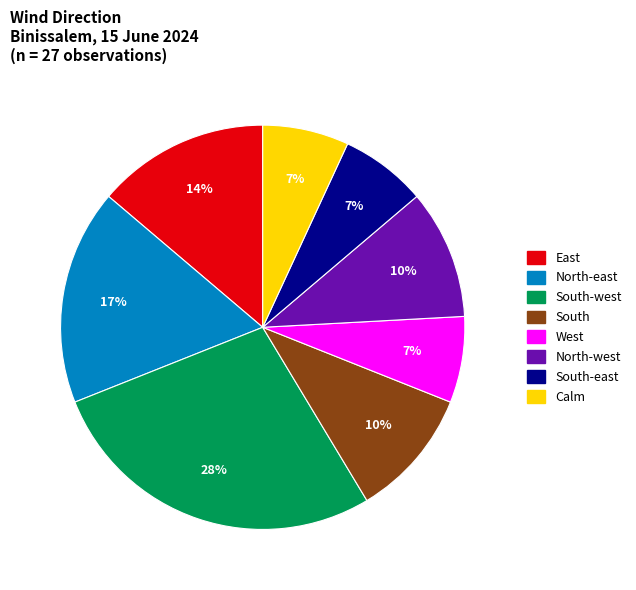

Does any single category account for the majority?

No